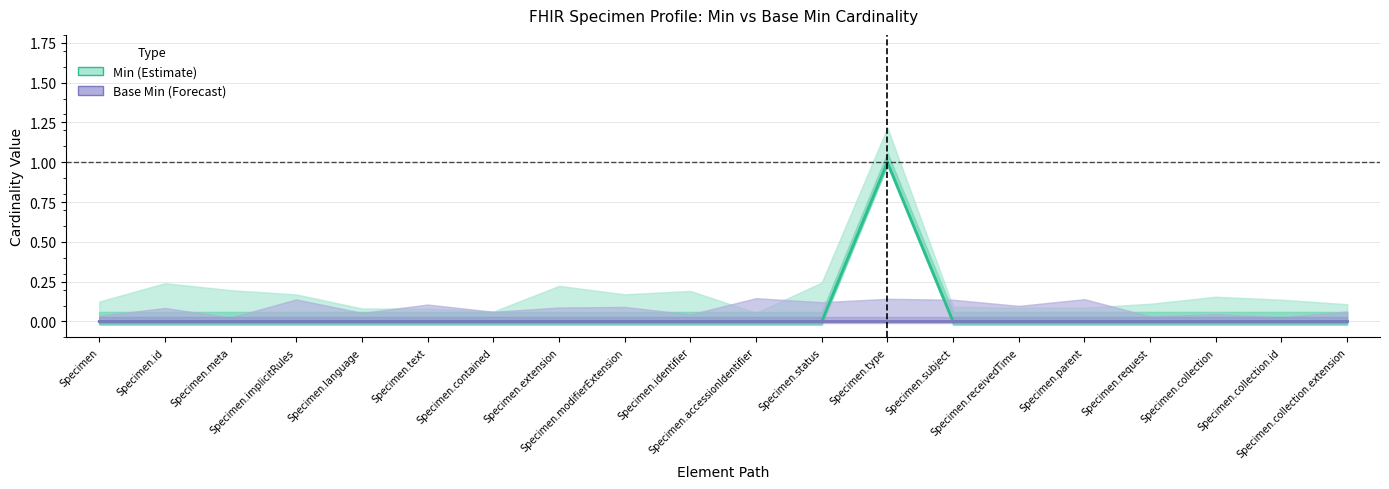

True or false: Base Min has more than 0 interior local peaks.

False